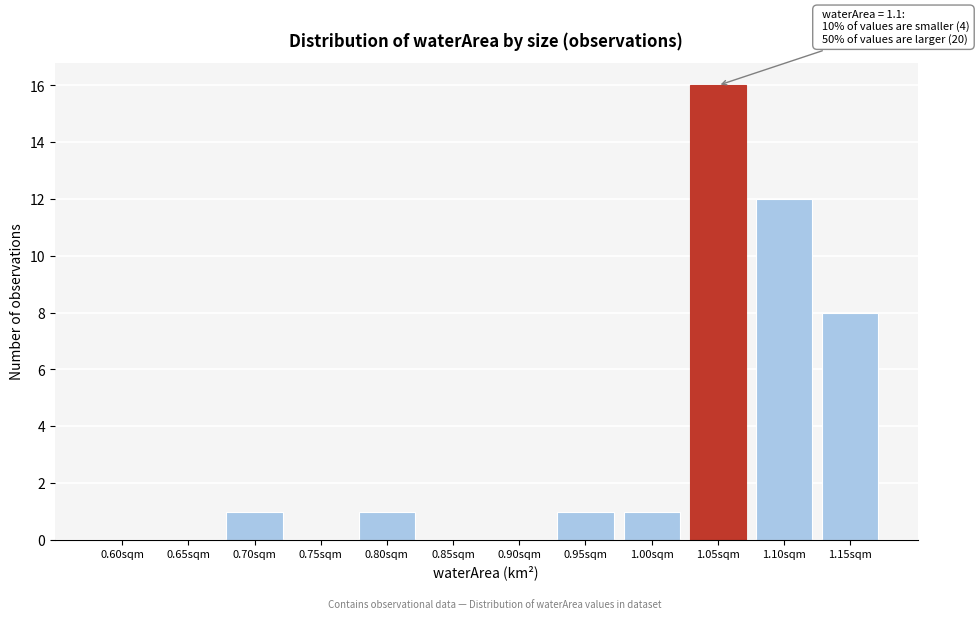

Reading right to left, what are all the values shown in this chart?

1.15sqm=8	1.10sqm=12	1.05sqm=16	1.00sqm=1	0.95sqm=1	0.90sqm=0	0.85sqm=0	0.80sqm=1	0.75sqm=0	0.70sqm=1	0.65sqm=0	0.60sqm=0